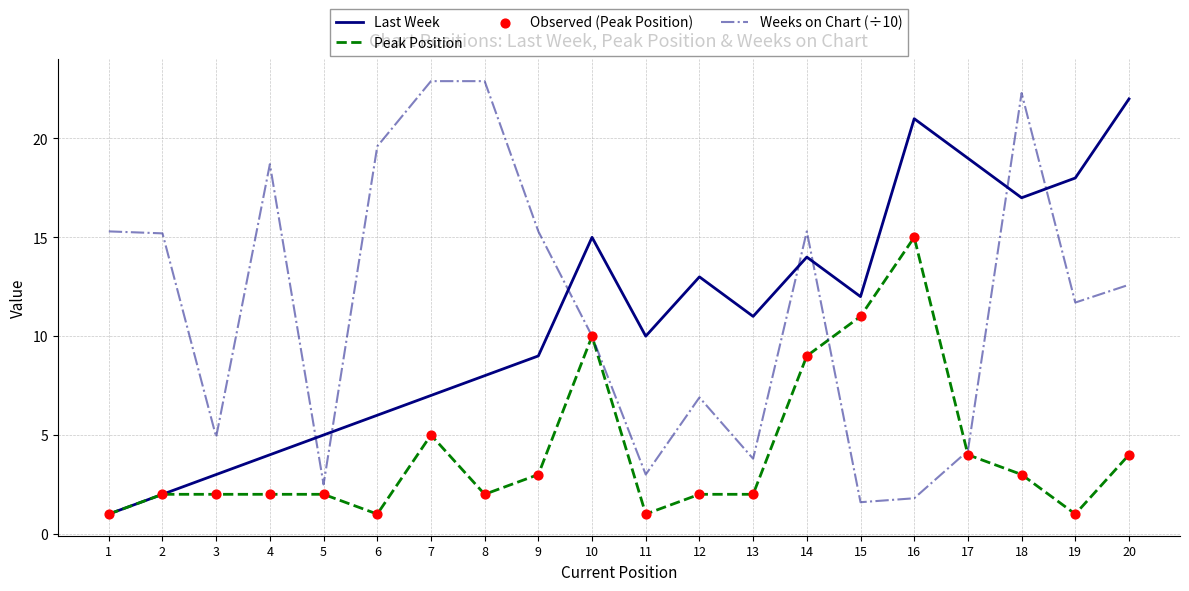

What is the difference between the highest and lowest values at 13?

9.0